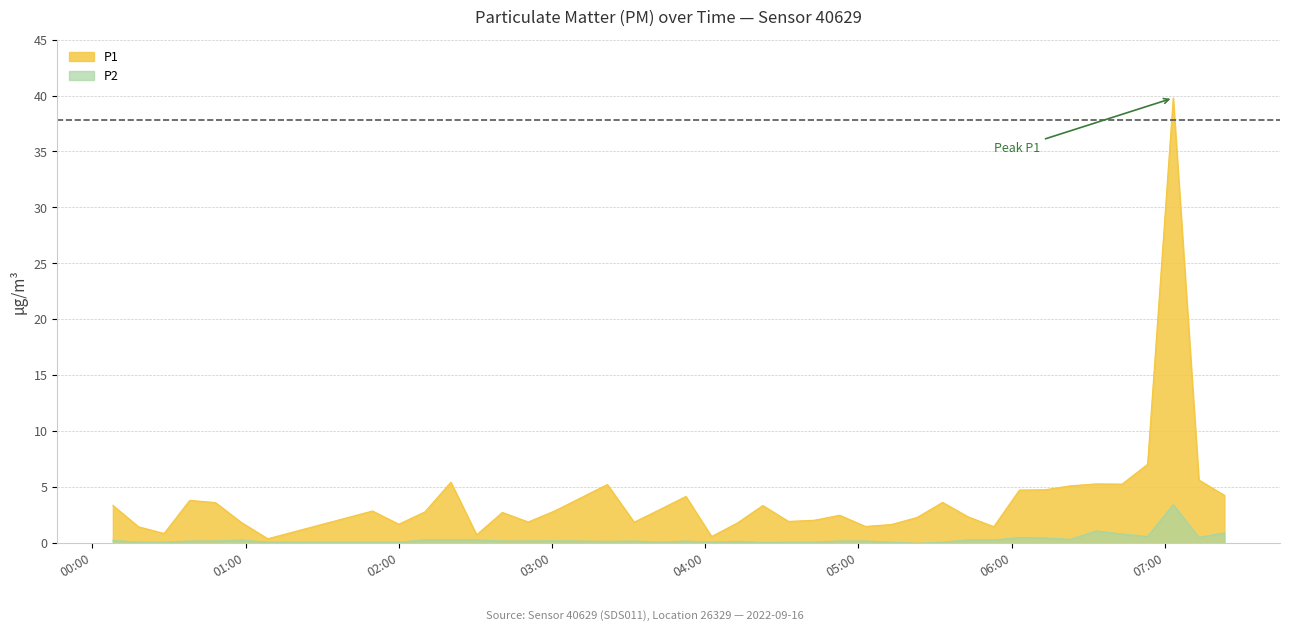

How many lines are shown in the chart?

2